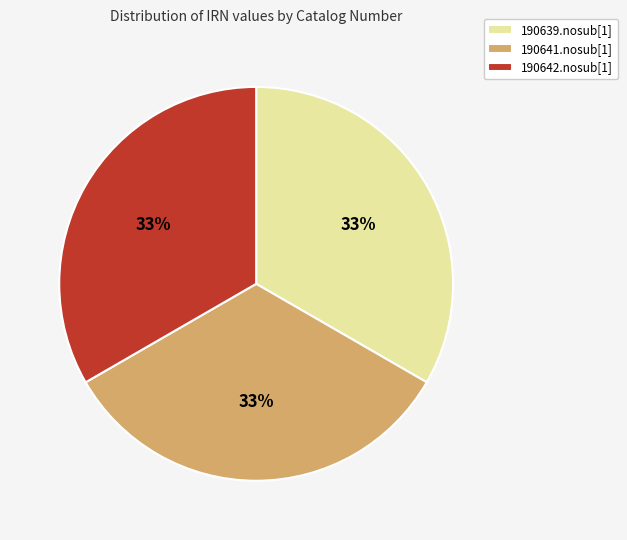

Is the sum of 190642.nosub[1] and 190639.nosub[1] greater than half?

Yes